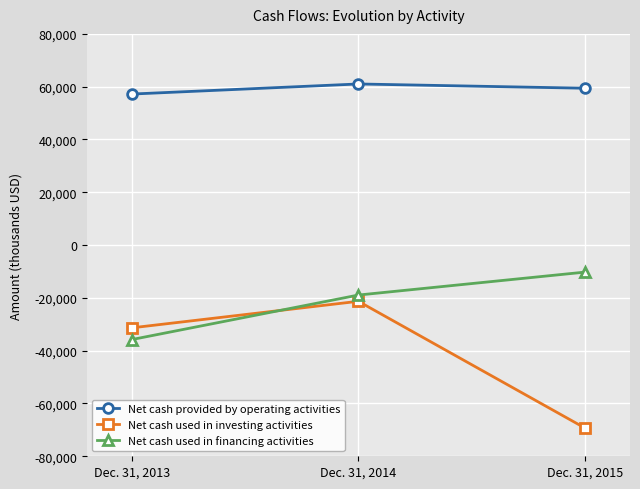

Is it true that Net cash used in financing activities equals -58335 at Dec. 31, 2013?

False